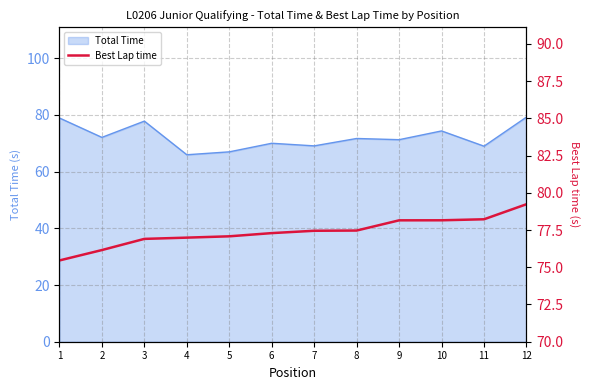

Is it true that Total Time equals 77.8 at 3?

True